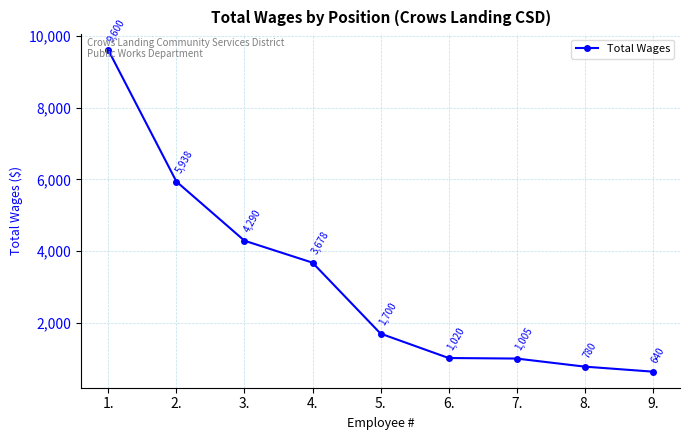

What is the change in value from 5. to 9.?

-1060